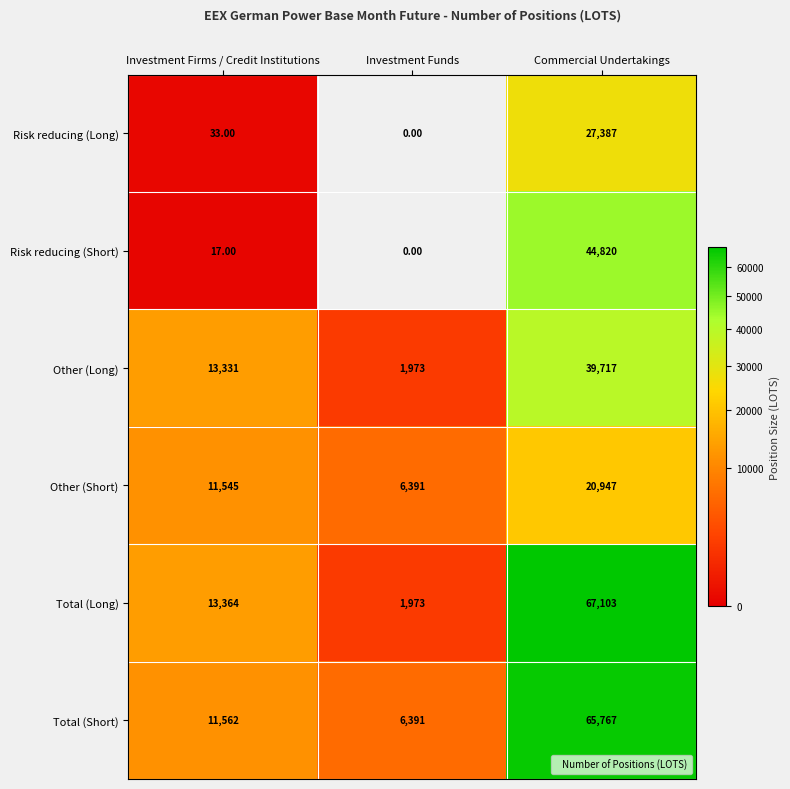

Count the number of categories in the chart.

3